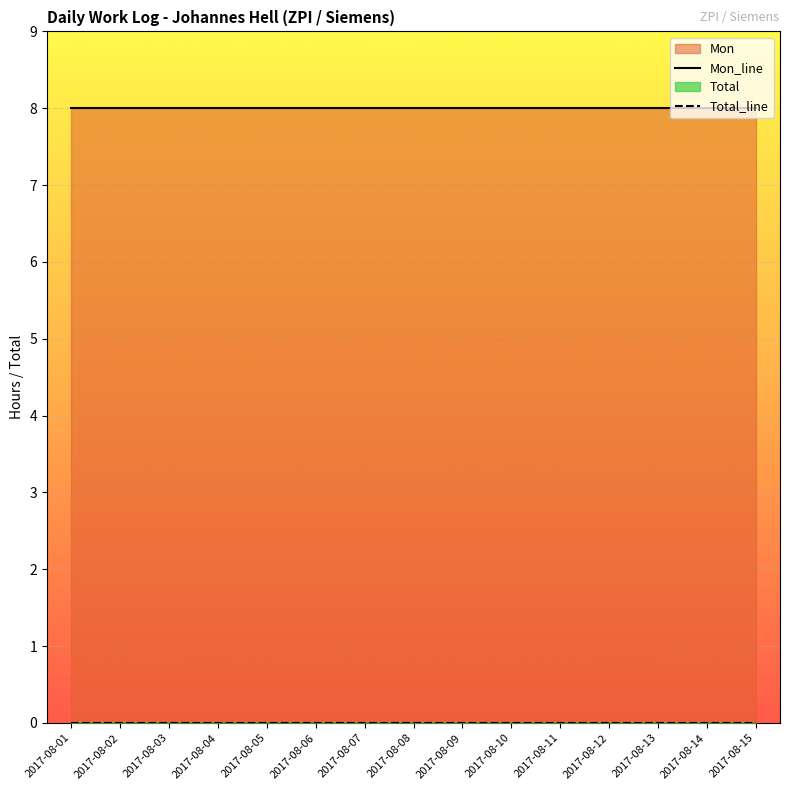

Reading left to right, transcribe all the data shown in this chart.

Mon_line: 2017-08-01=8	2017-08-02=8	2017-08-03=8	2017-08-04=8	2017-08-05=8	2017-08-06=8	2017-08-07=8	2017-08-08=8	2017-08-09=8	2017-08-10=8	2017-08-11=8	2017-08-12=8	2017-08-13=8	2017-08-14=8	2017-08-15=8
Total_line: 2017-08-01=0	2017-08-02=0	2017-08-03=0	2017-08-04=0	2017-08-05=0	2017-08-06=0	2017-08-07=0	2017-08-08=0	2017-08-09=0	2017-08-10=0	2017-08-11=0	2017-08-12=0	2017-08-13=0	2017-08-14=0	2017-08-15=0